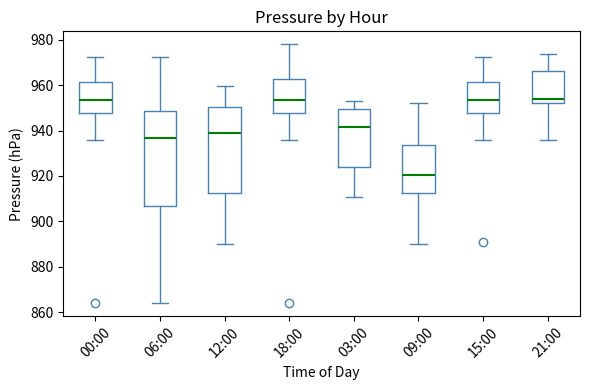

Which box's median line is the lowest?

09:00